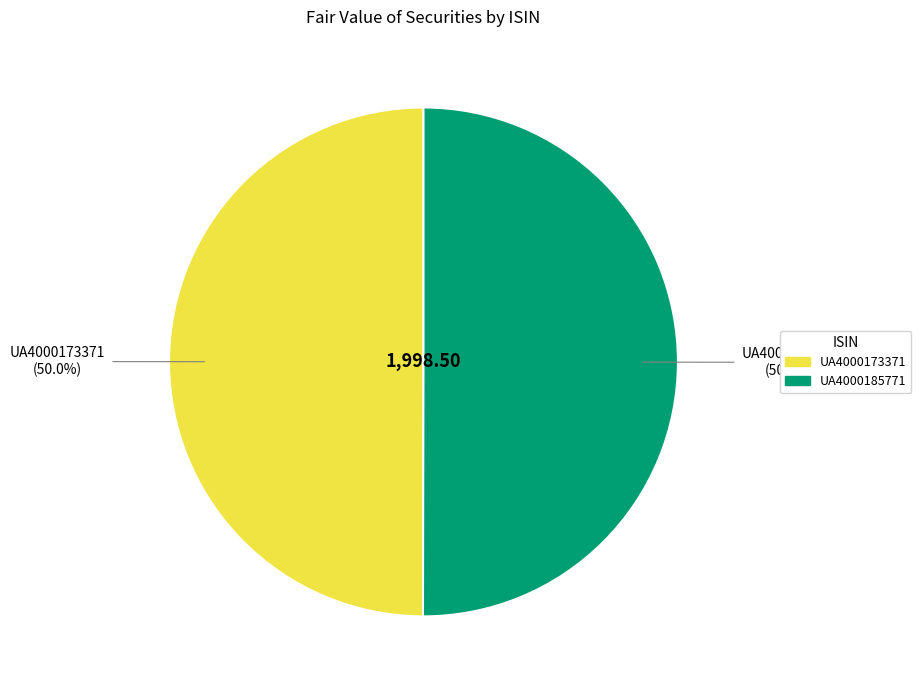

What percentage is NOT represented by UA4000185771?

50.0%